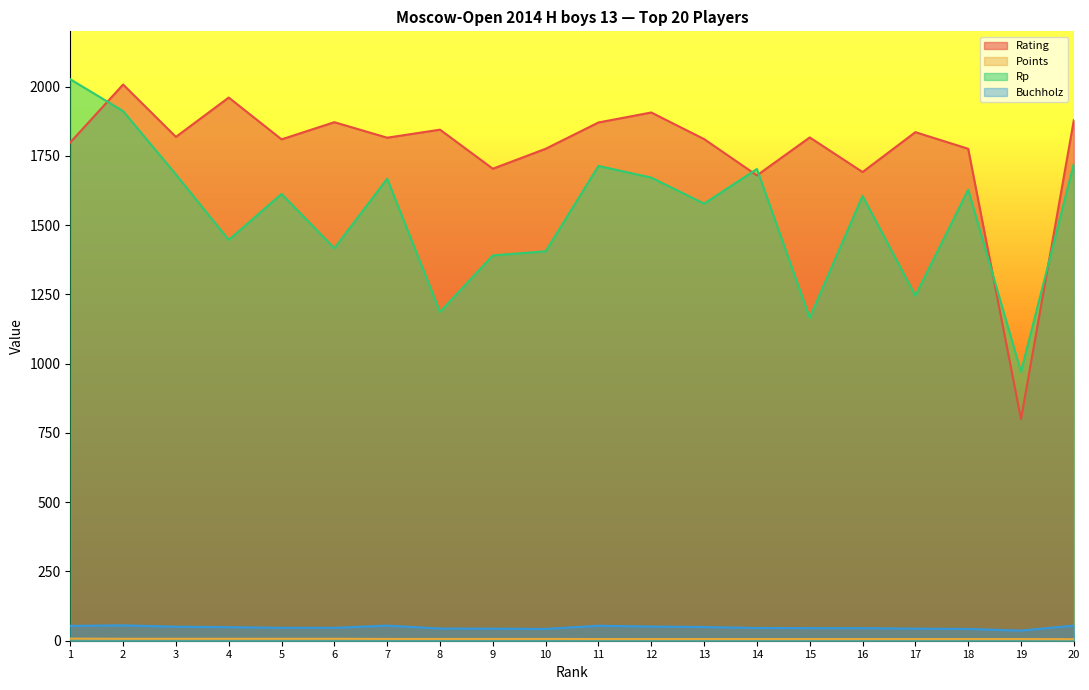

The value of Buchholz at 16 is 45.5. True or false?

True